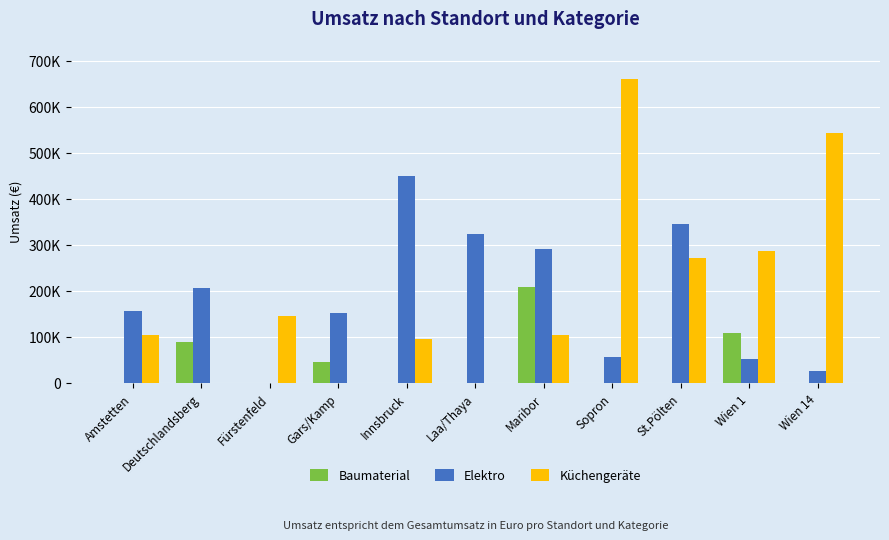

What is the average value of the Baumaterial series?

41267.5